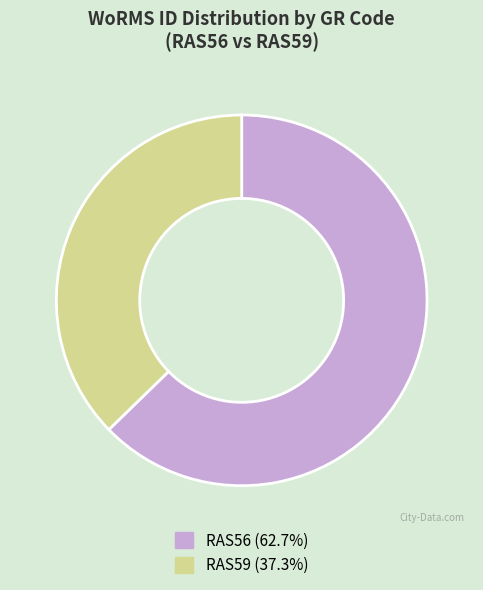

Is there a majority slice in this chart?

Yes